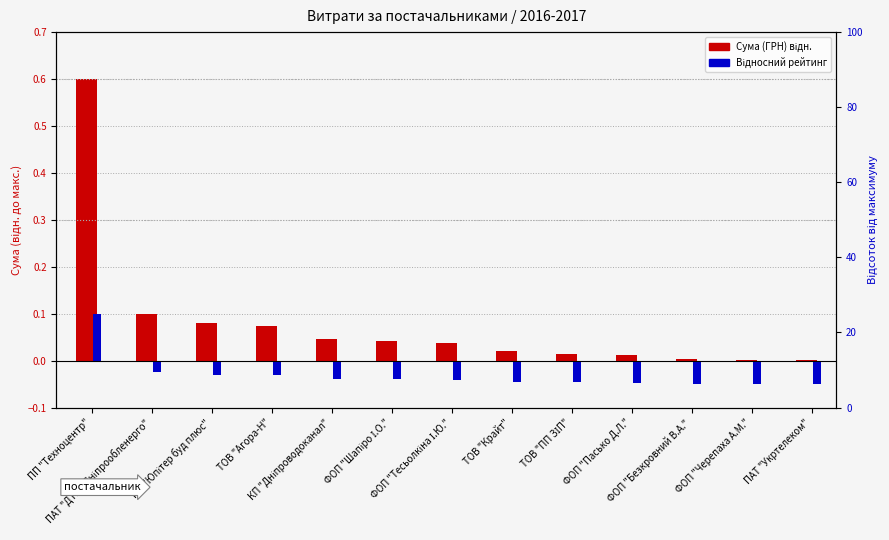

Reading left to right, what are all the values shown in this chart?

Сума (ГРН) відн.: 0.6	0.1	0.1	0.1	0.0	0.0	0.0	0.0	0.0	0.0	0.0	0.0	0.0
Відносний рейтинг: 0.1	-0.0	-0.0	-0.0	-0.0	-0.0	-0.0	-0.0	-0.0	-0.0	-0.0	-0.0	-0.0